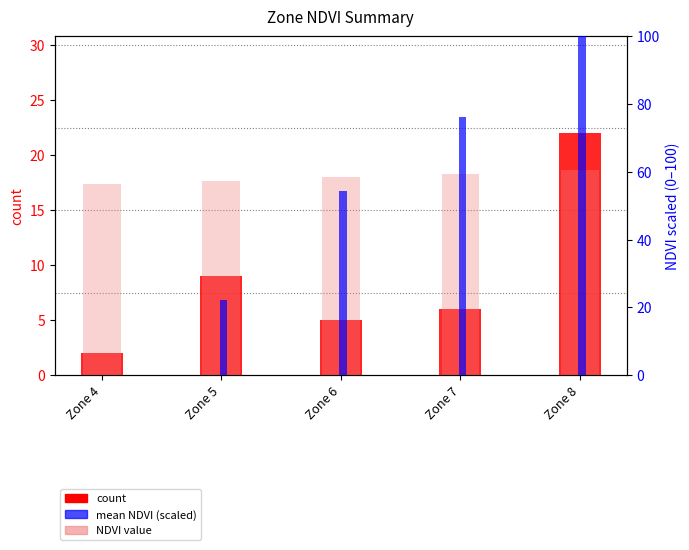

Rank the series by their average value, from lowest to highest.

count, mean NDVI (scaled), NDVI value